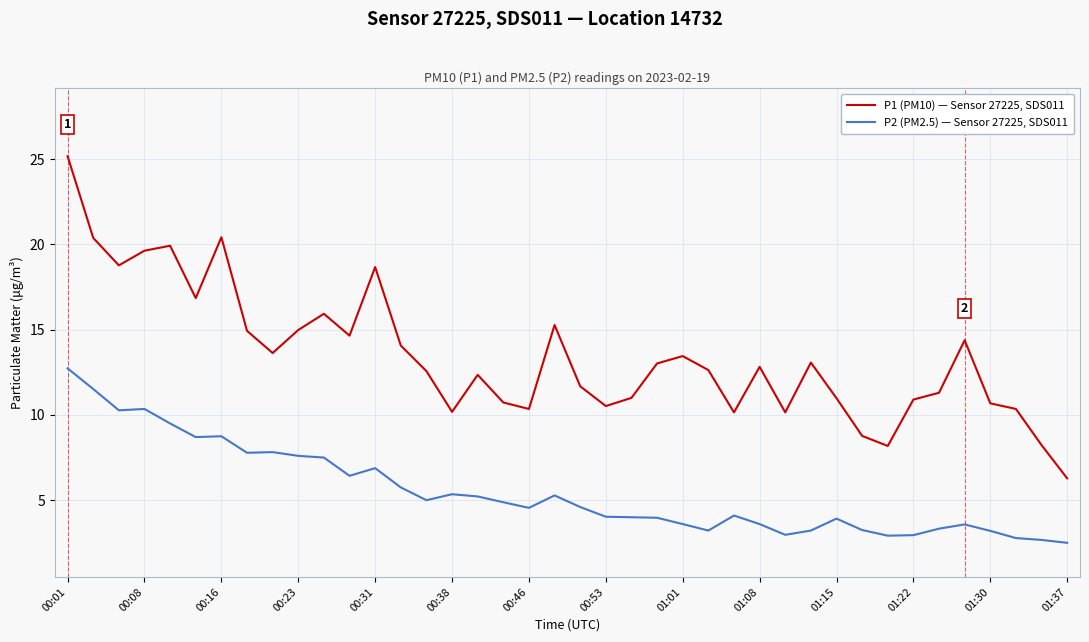

Which series has the largest range (max minus min)?

P1 (PM10) — Sensor 27225, SDS011